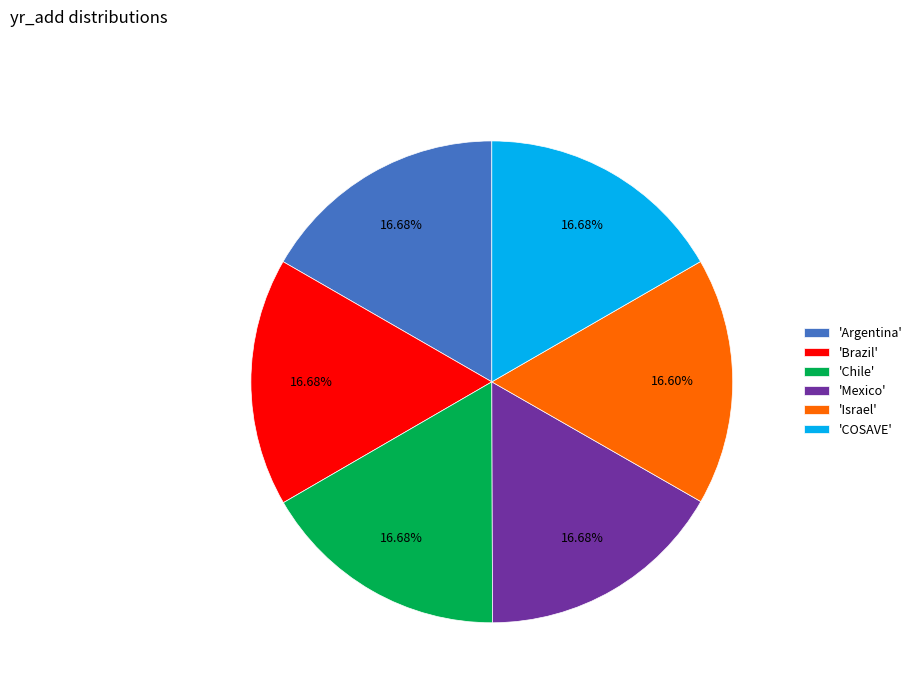

What is the ratio of the value at 'Mexico' to the value at 'Argentina'?

1.0